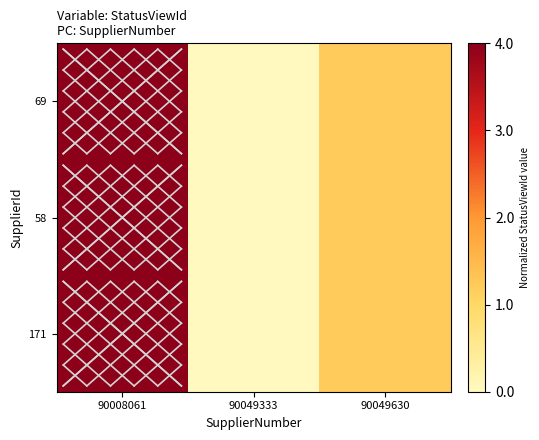

Rank the series at 90049333 from lowest to highest value.

171, 58, 69